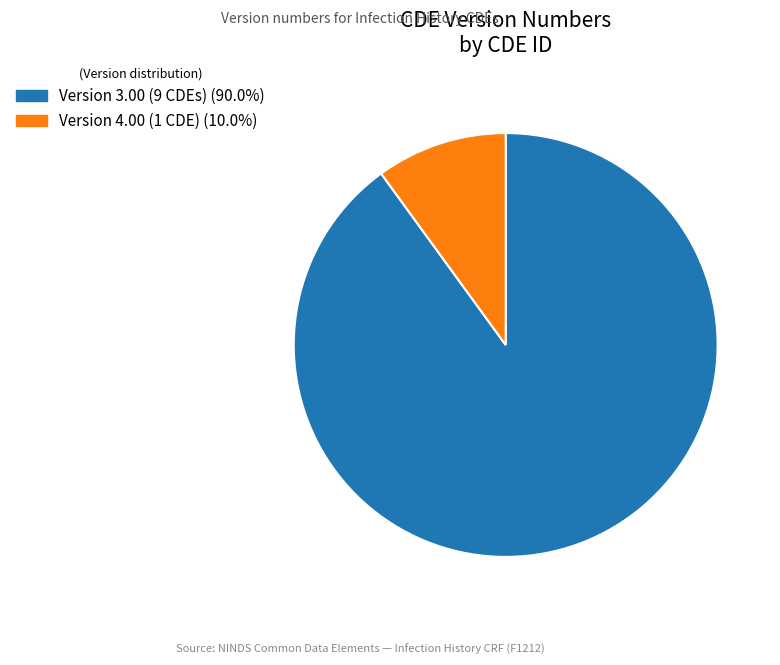

Is there any slice that represents more than half of the pie?

Yes